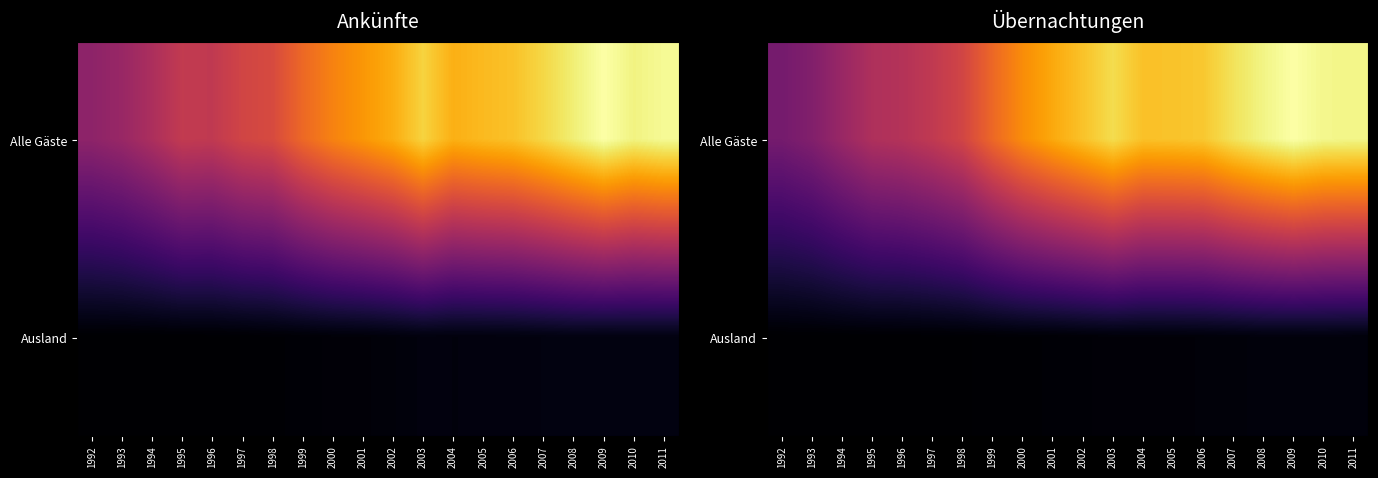

Rank the series by their maximum value, from highest to lowest.

Alle Gäste, Ausland